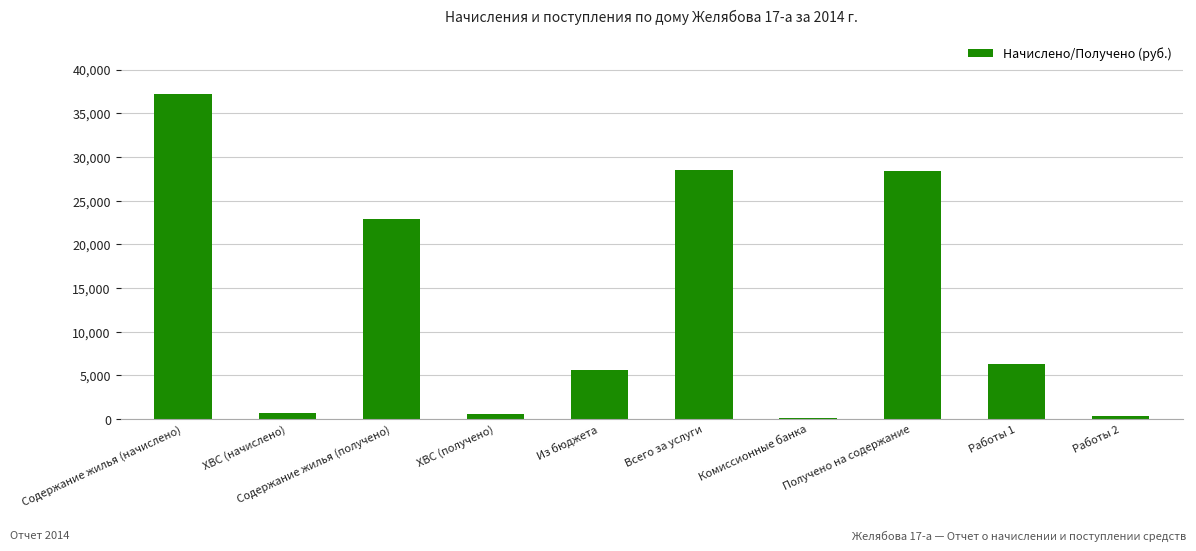

What is the change in value from Всего за услуги to Получено на содержание?

-117.4